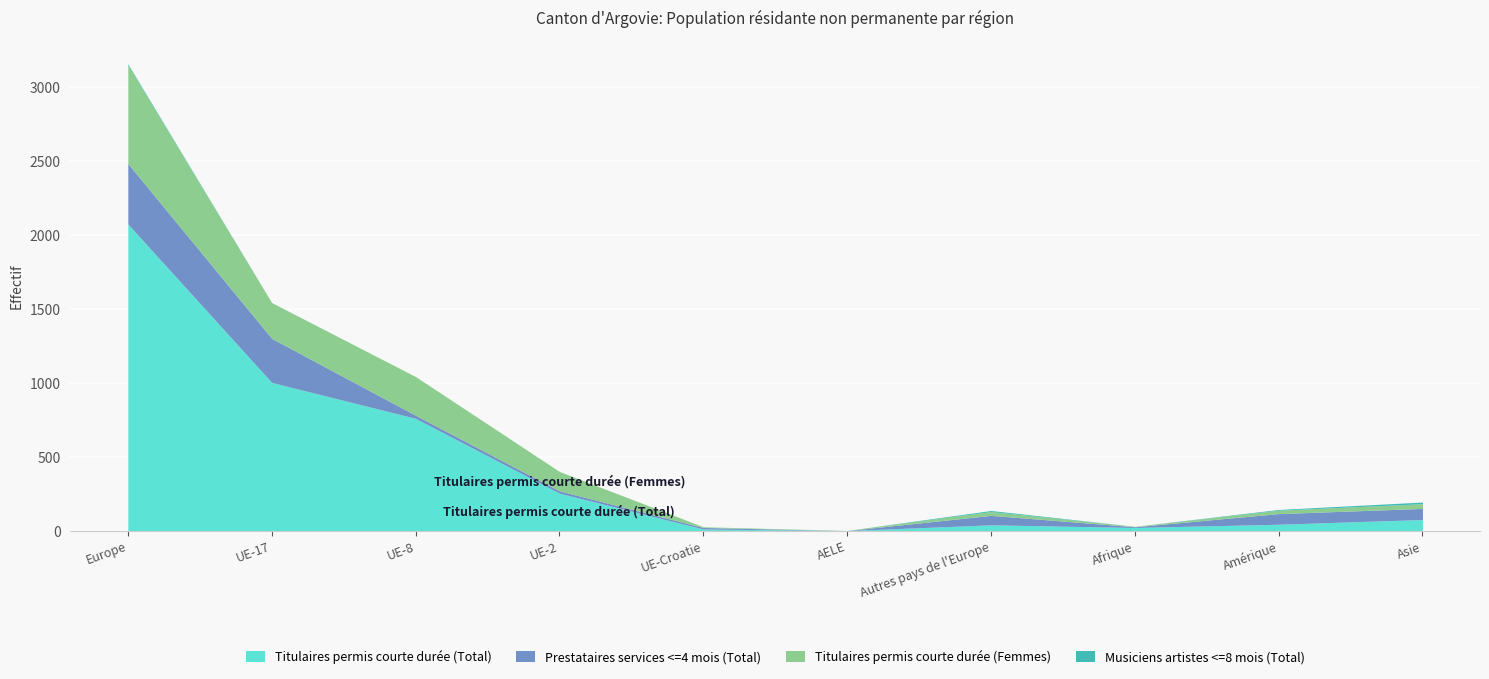

Which has a higher value, Amérique or UE-17?

UE-17